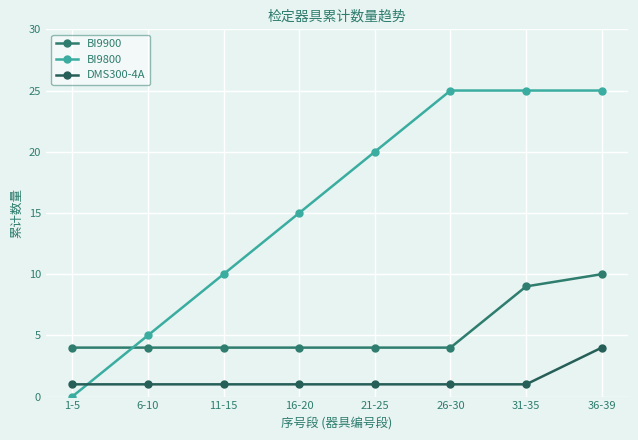

How many intersections are there between BI9800 and BI9900?

1